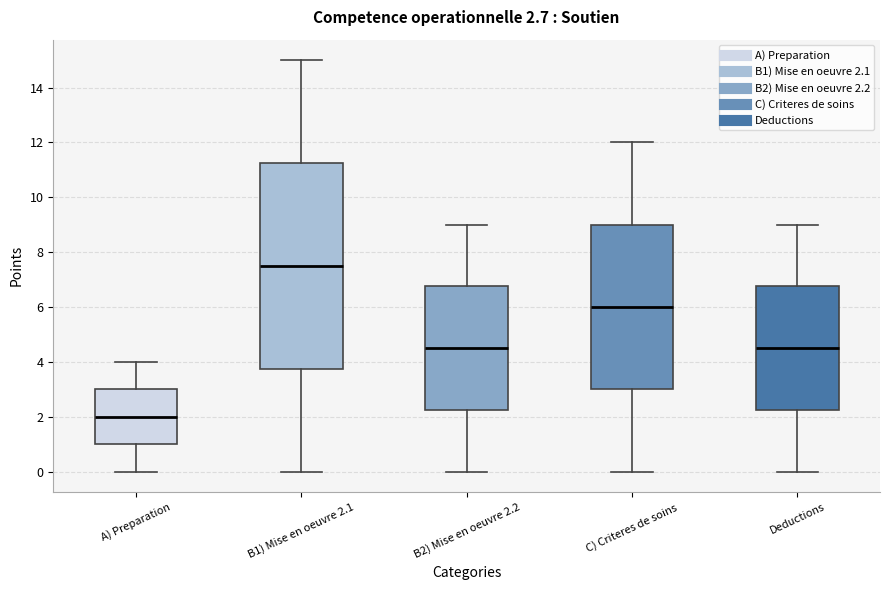

Which box has the lowest median line?

A) Preparation